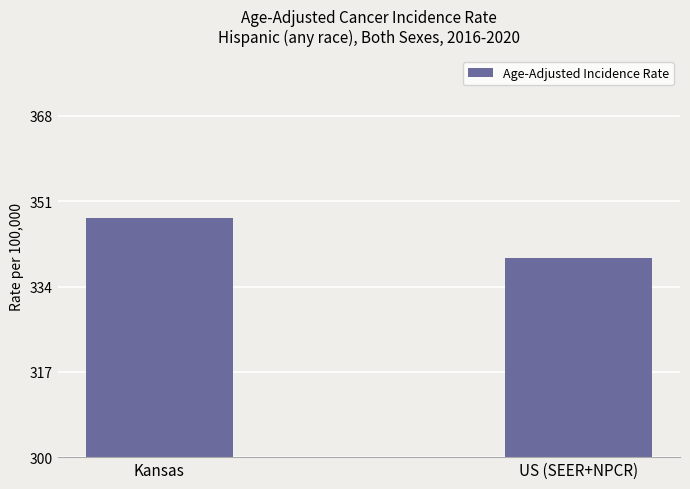

Rank the categories by value from highest to lowest.

Kansas, US (SEER+NPCR)